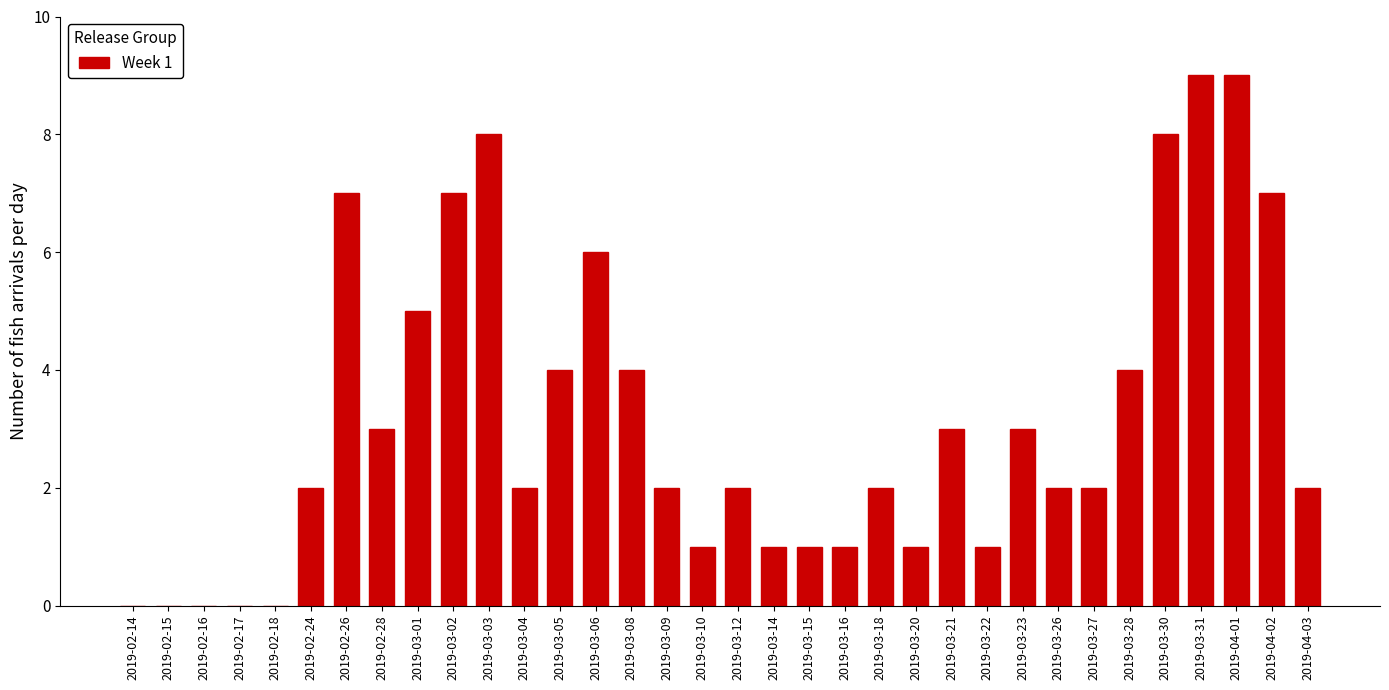

What is the maximum value shown in the chart?

9